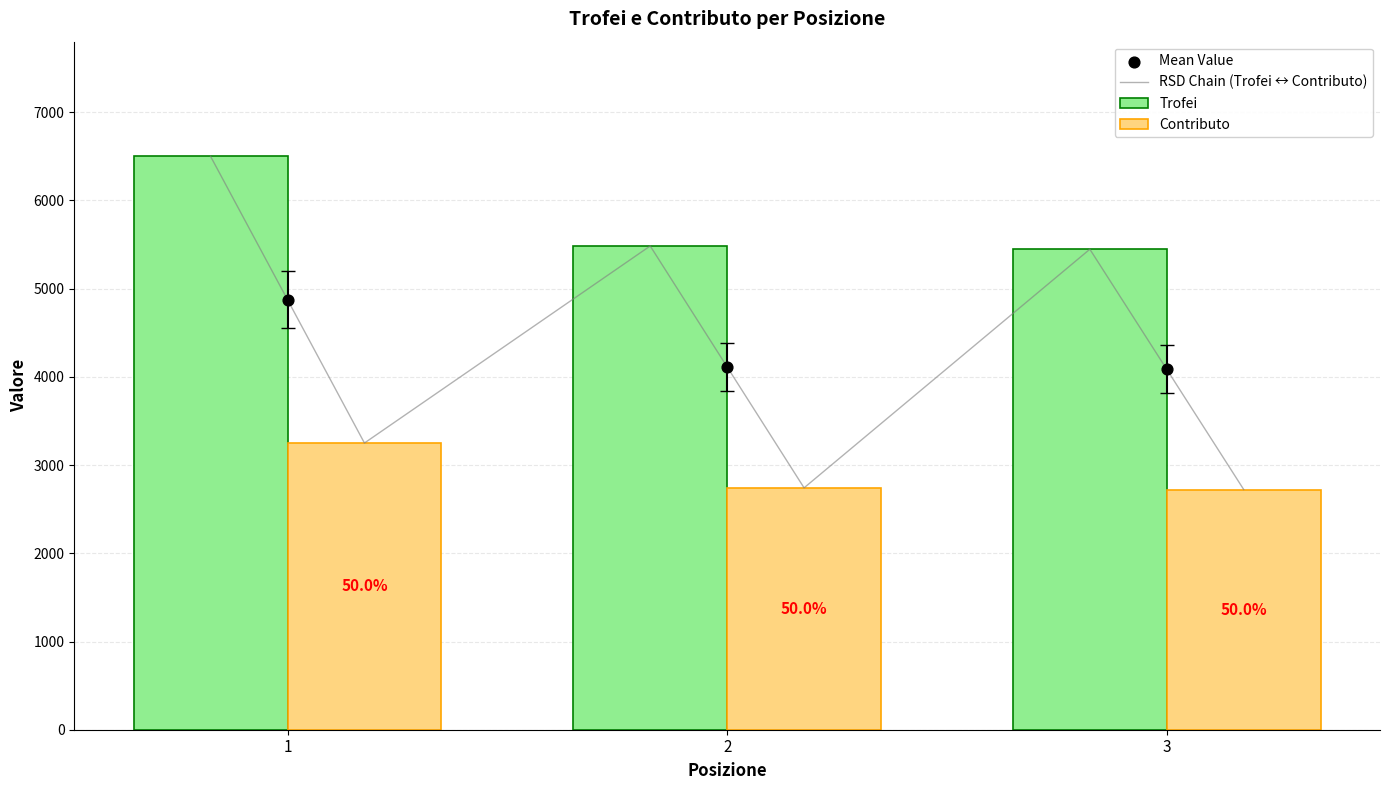

What is the total value across all series at 2?

8226